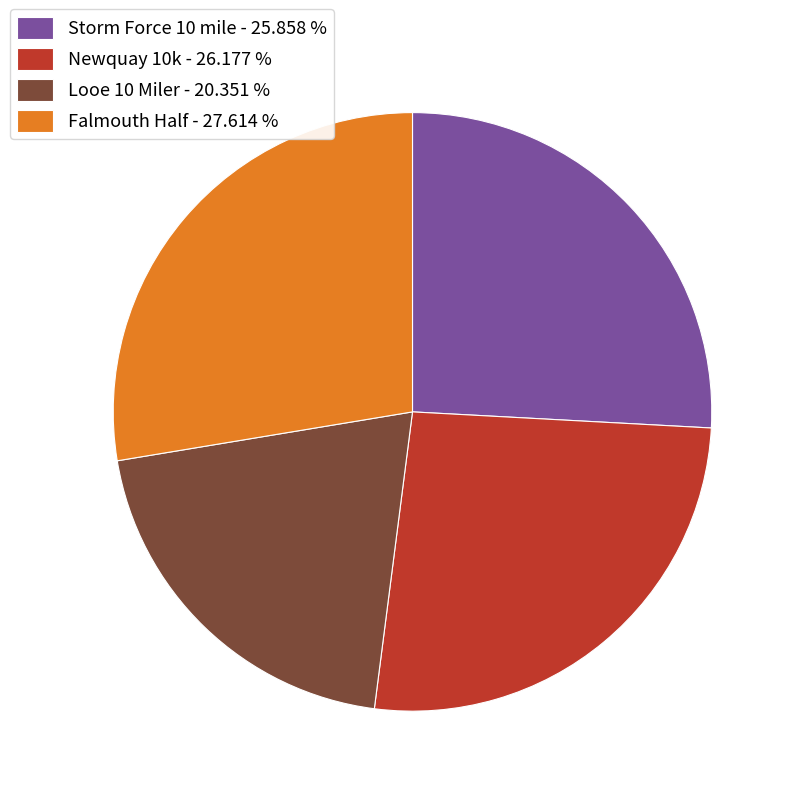

Between Falmouth Half and Newquay 10k, which is larger?

Falmouth Half